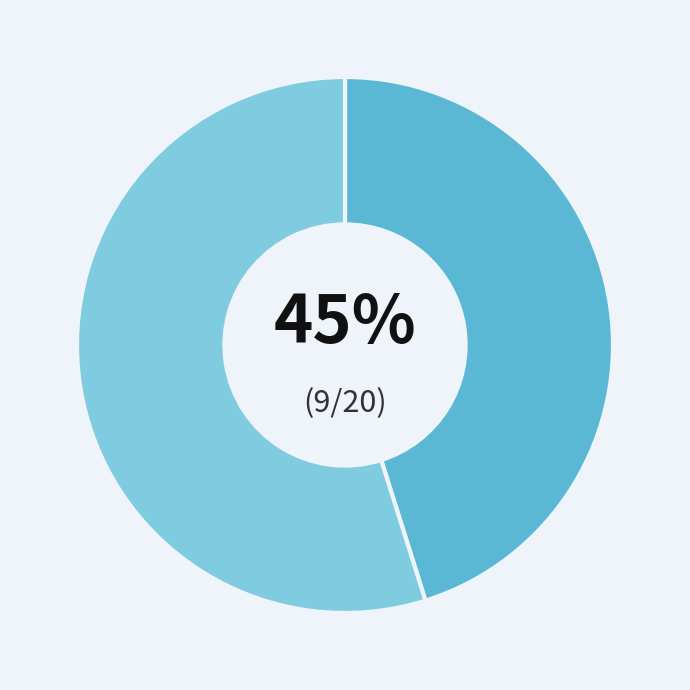

Is there any slice that represents more than half of the pie?

Yes